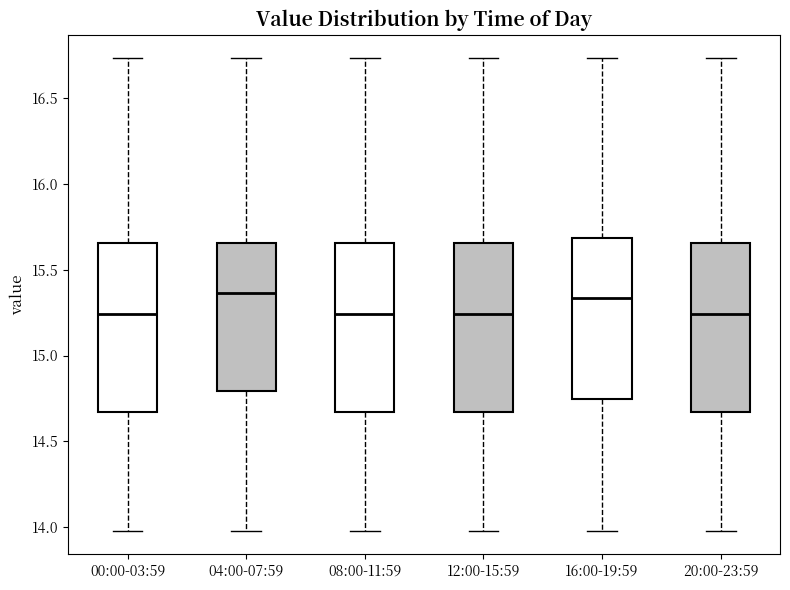

Where does the lower whisker of the box for 20:00-23:59 end on the y-axis? The values are not printed on the chart, so give them approximately, as read against the axis.

14.00